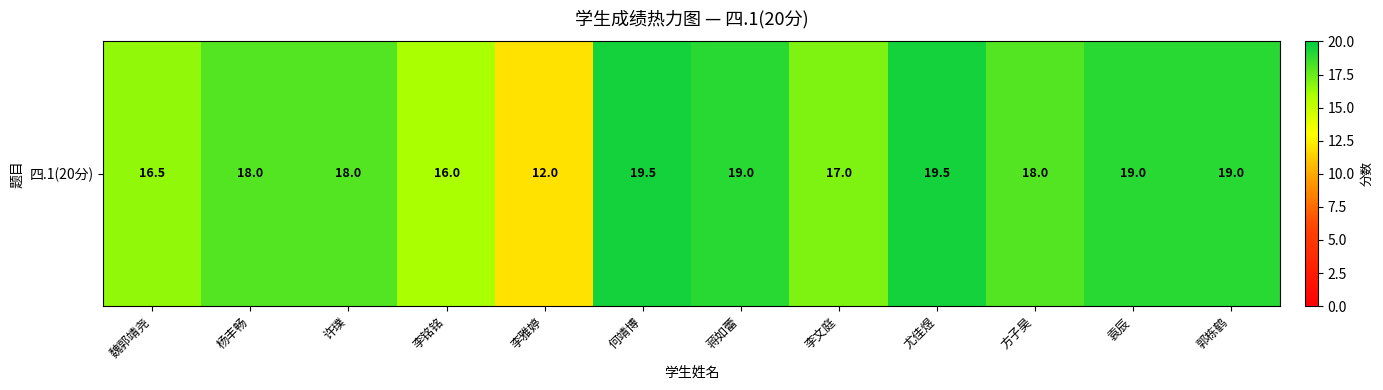

At which label is the value closest to 15?

李铭铭